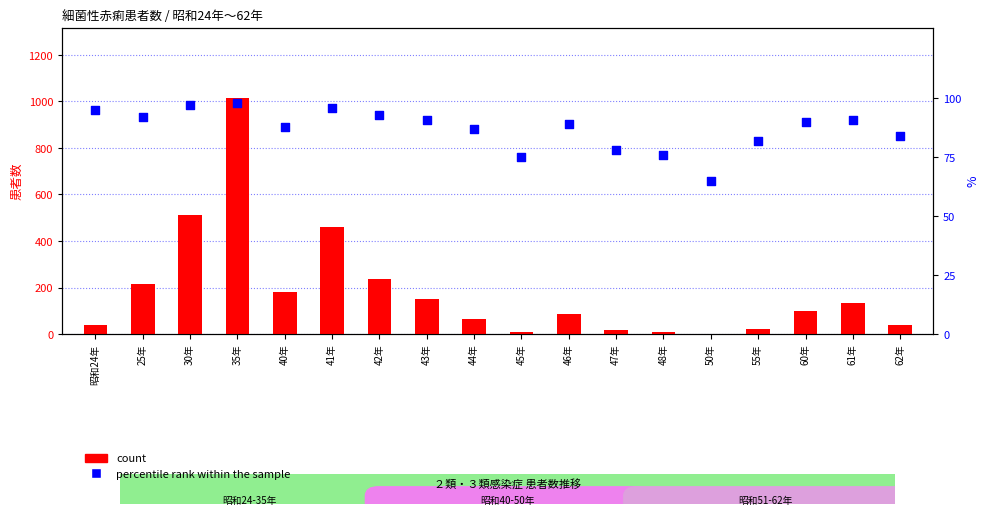

Which series has the largest total across all categories?

count